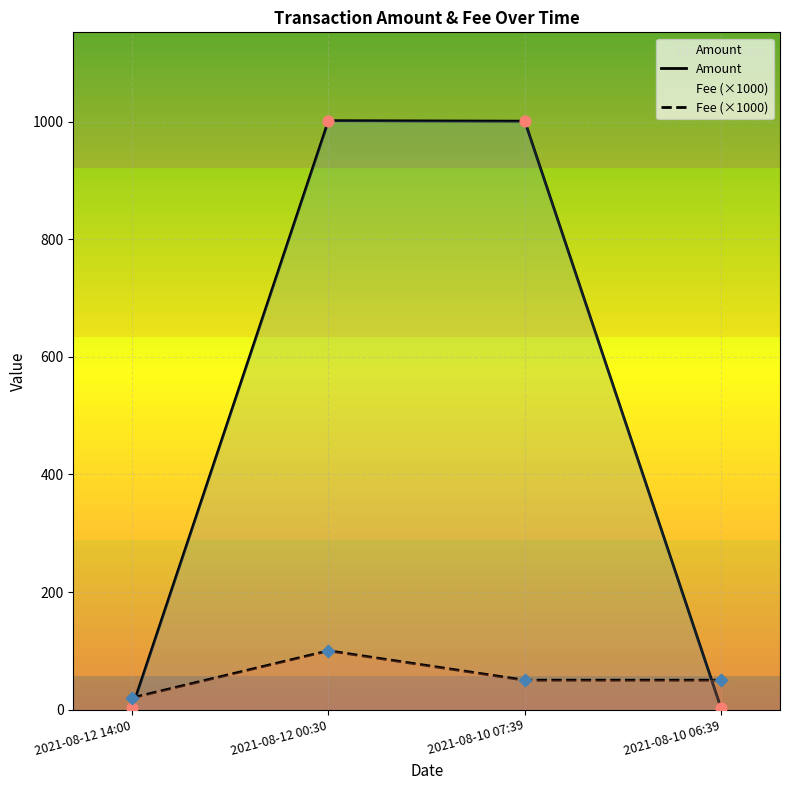

Which series contains the lowest Y value?

Amount